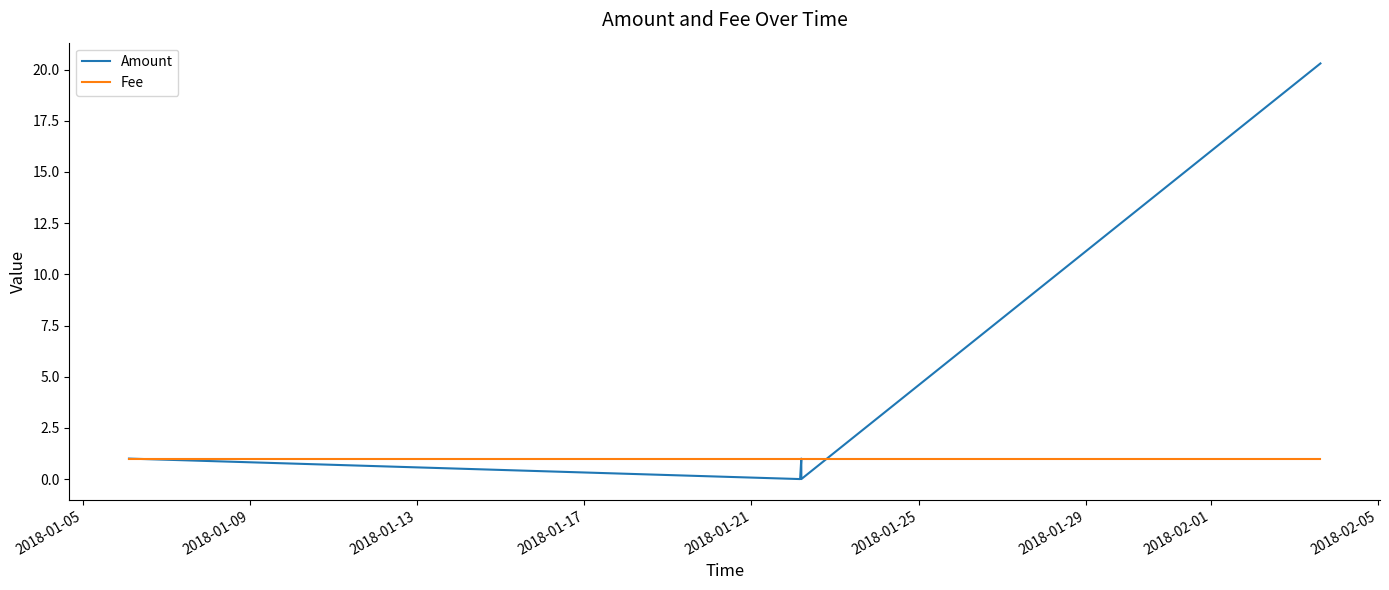

True or false: Amount and Fee cross at least once.

True